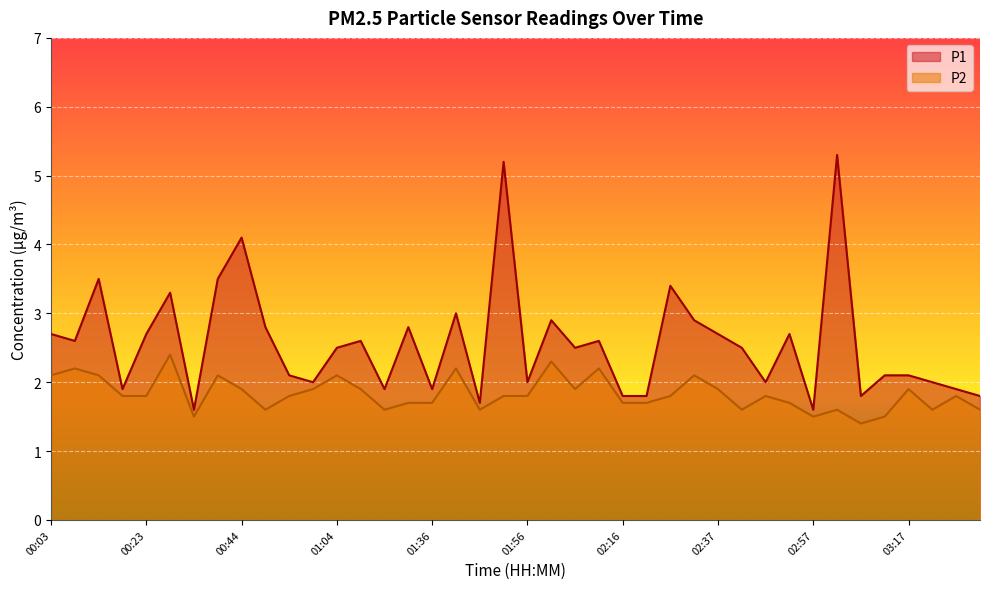

In P2, how many points are lower than both neighbors (excluding endpoints)?

9